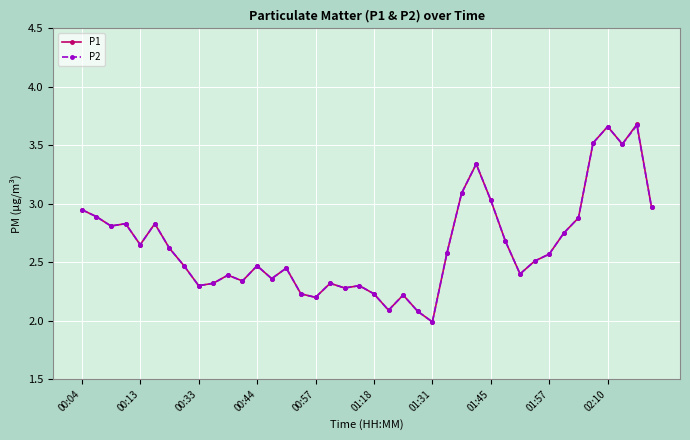

How many lines are shown in the chart?

2